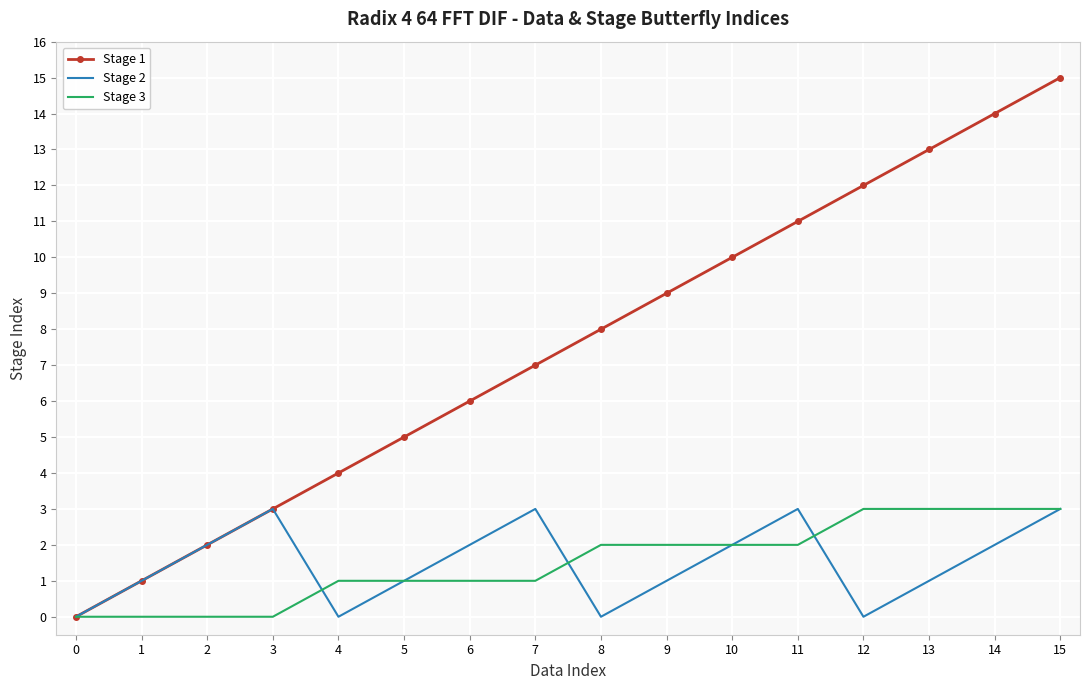

Is the value of Stage 3 at 2 greater than the value of Stage 1 at 11?

No